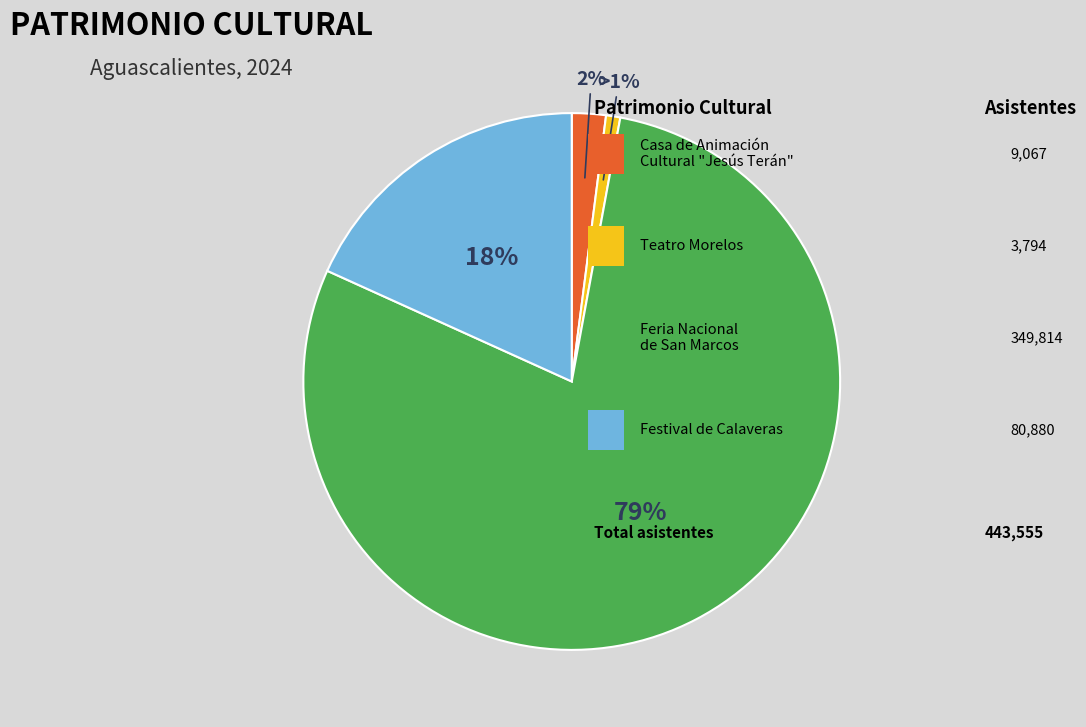

To the nearest percent, what is the difference between the largest and smallest slice percentages?

78%